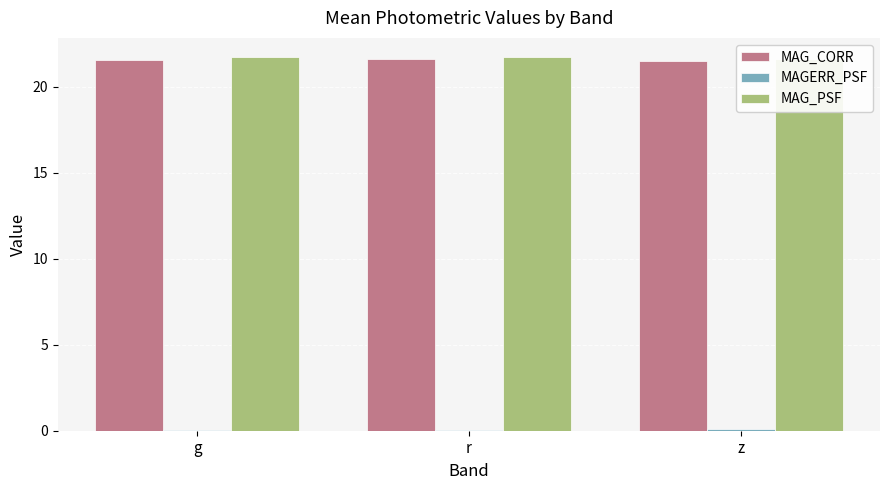

Are the bars horizontal?

No